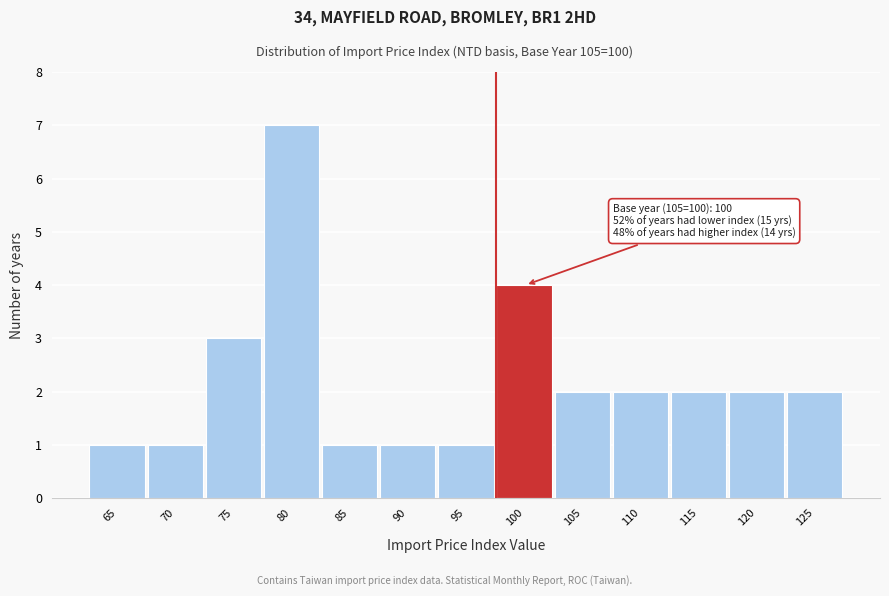

Reading left to right, list all the values displayed in this chart.

1	1	3	7	1	1	1	4	2	2	2	2	2